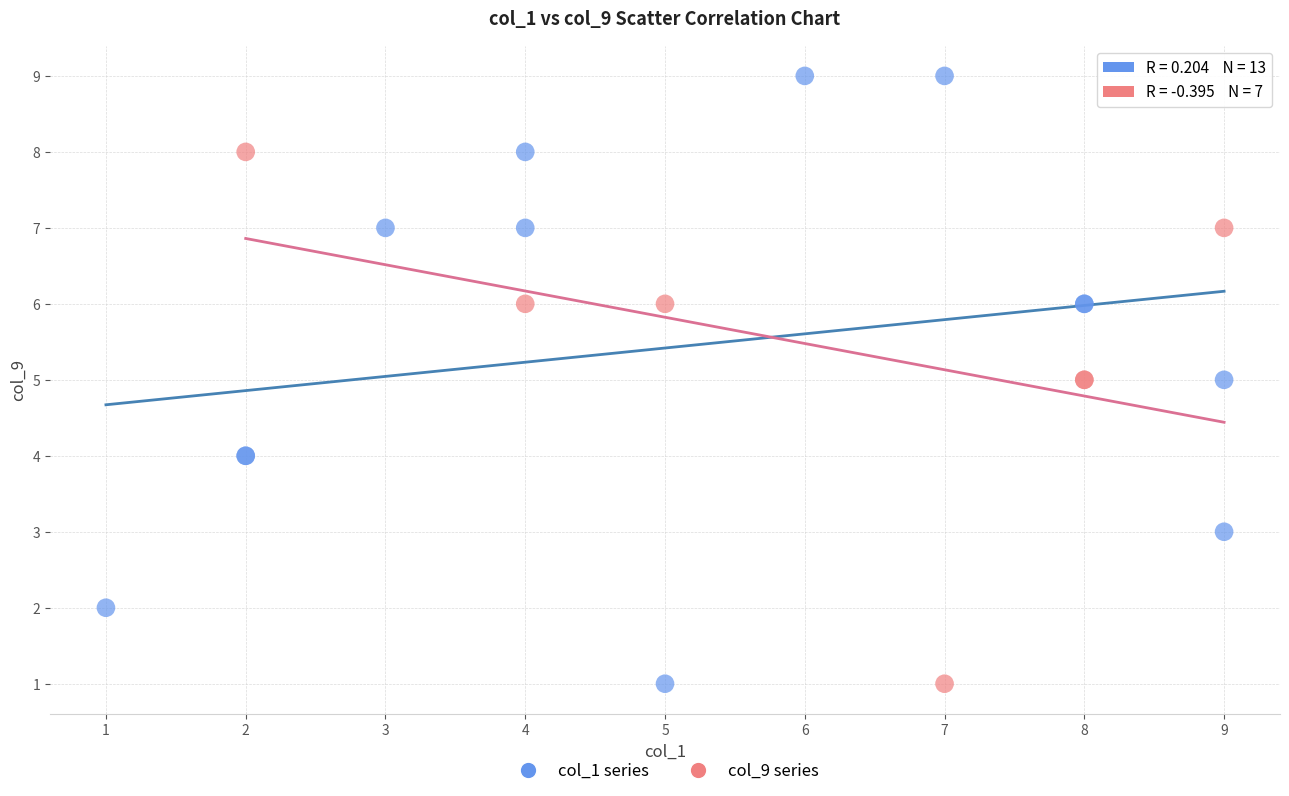

Which series contains the highest Y value?

col_1 series